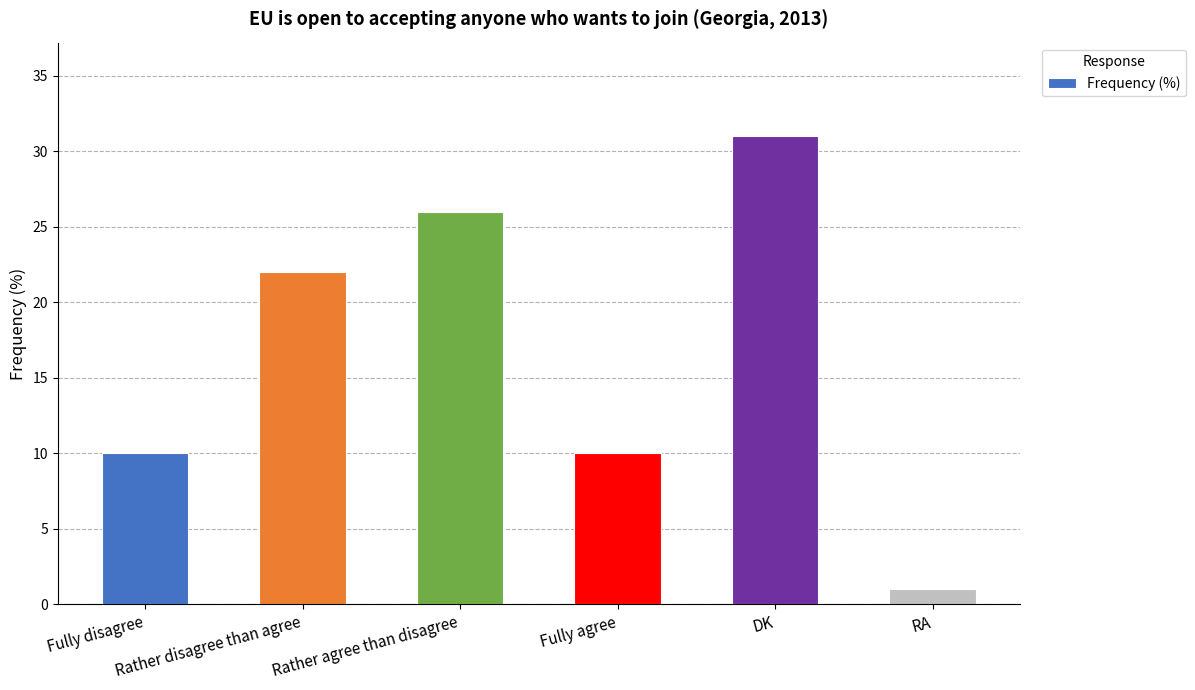

What is the difference between the second highest and minimum values?

25